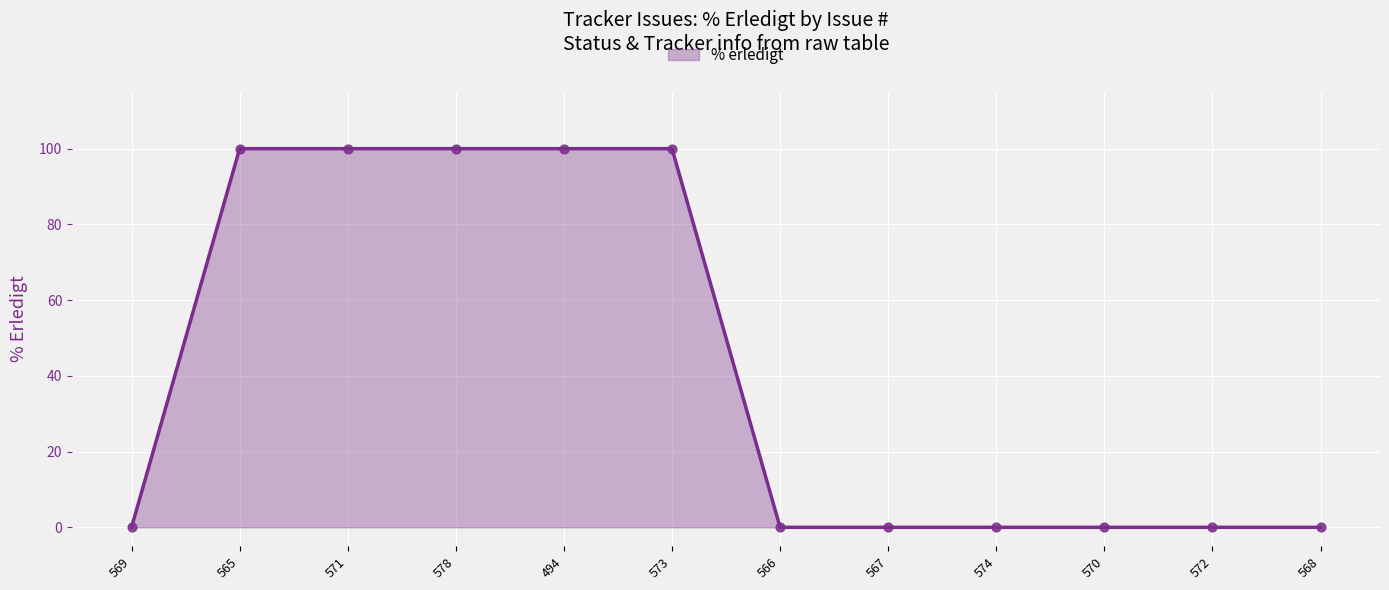

Between 494 and 574, which is larger?

494